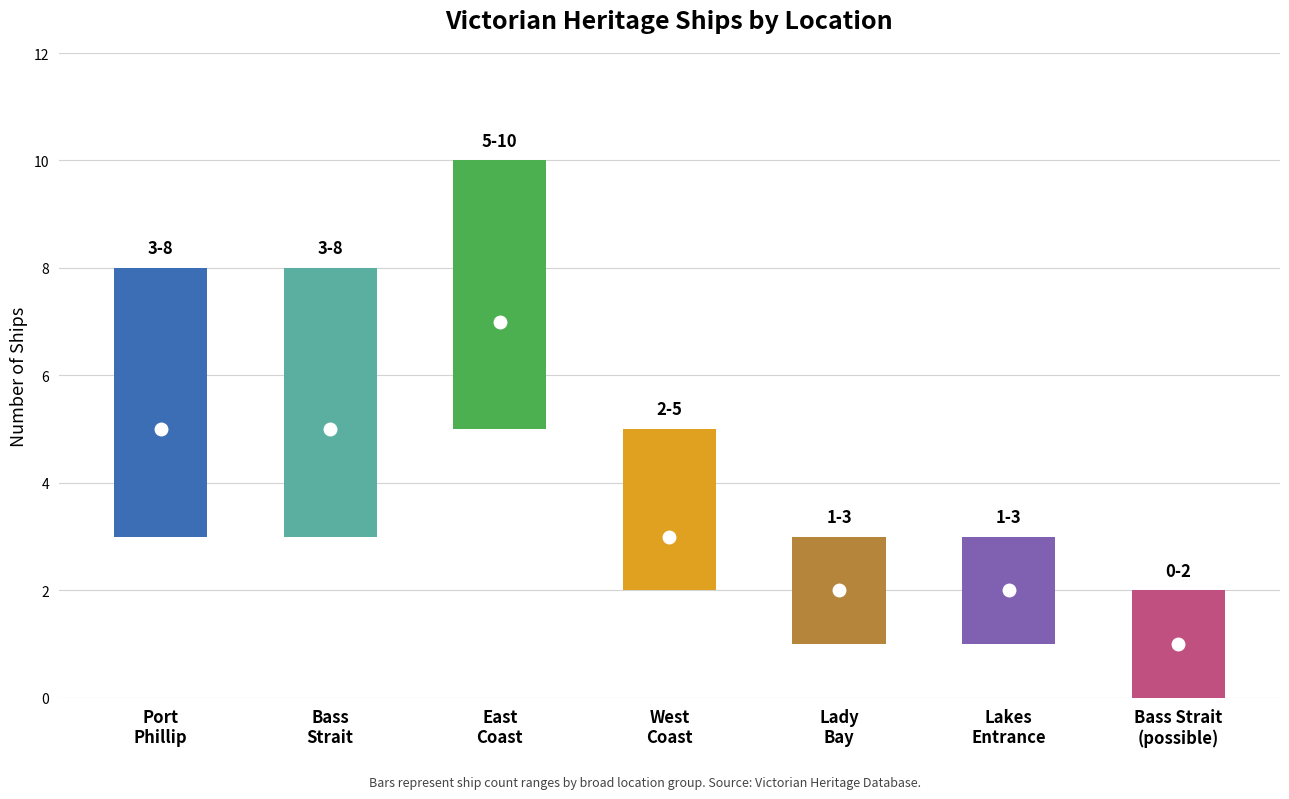

Where is the data nearest to the value 4?

Port Phillip